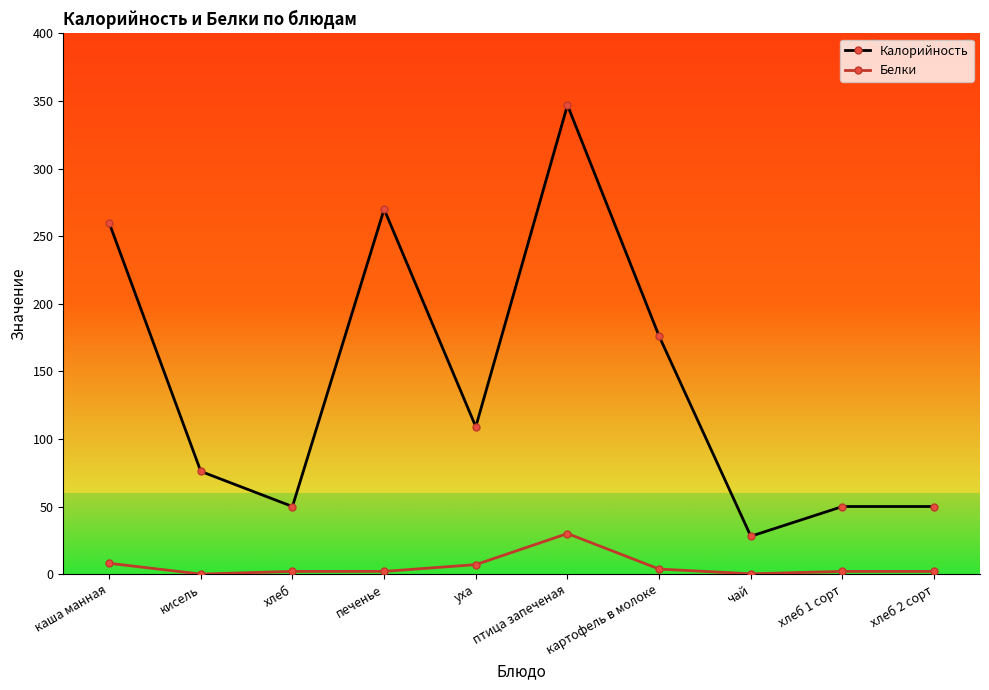

True or false: Белки and Калорийность cross at least once.

False